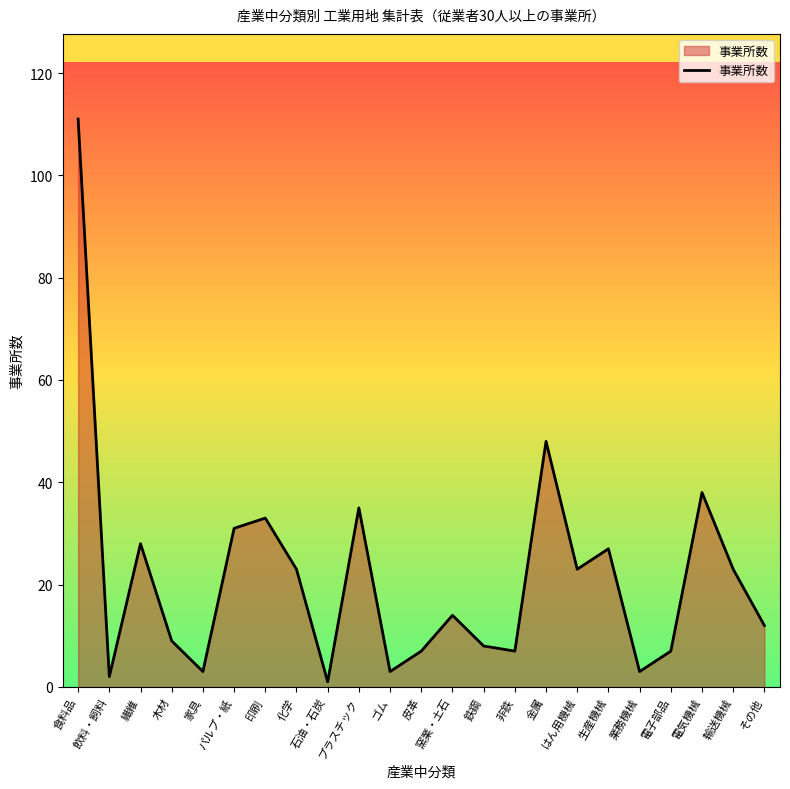

How many values are below 14?

11